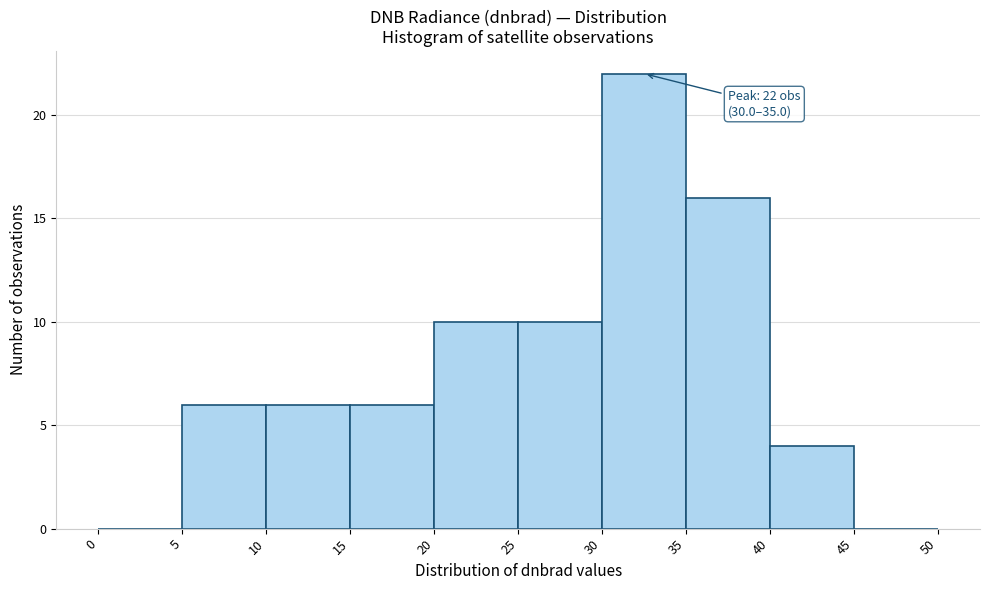

Over which range of the x-axis is the bar tallest?

30 to 35